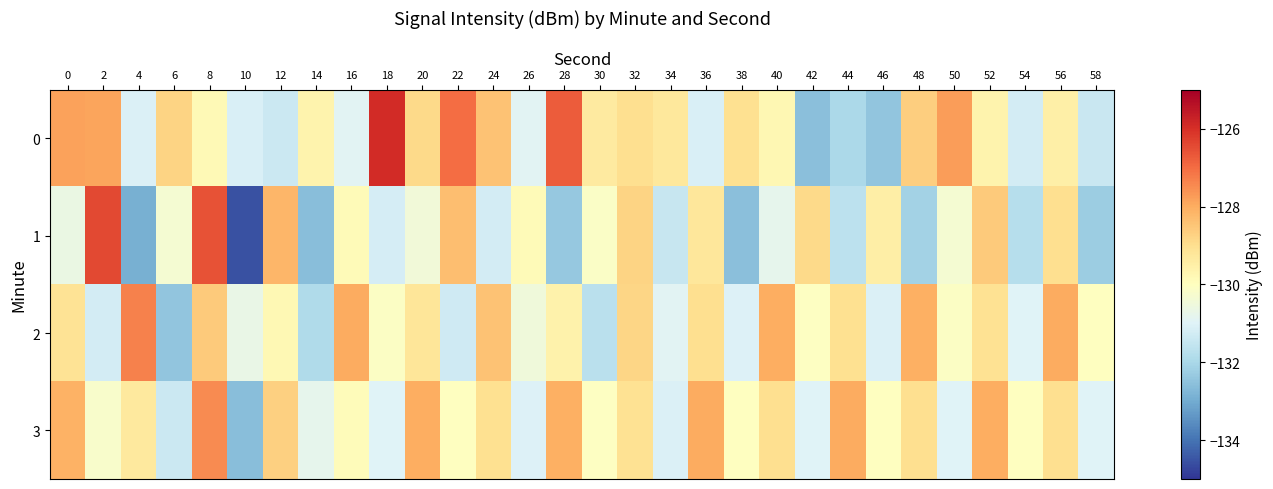

Rank the series at 28 from lowest to highest value.

1, 2, 3, 0